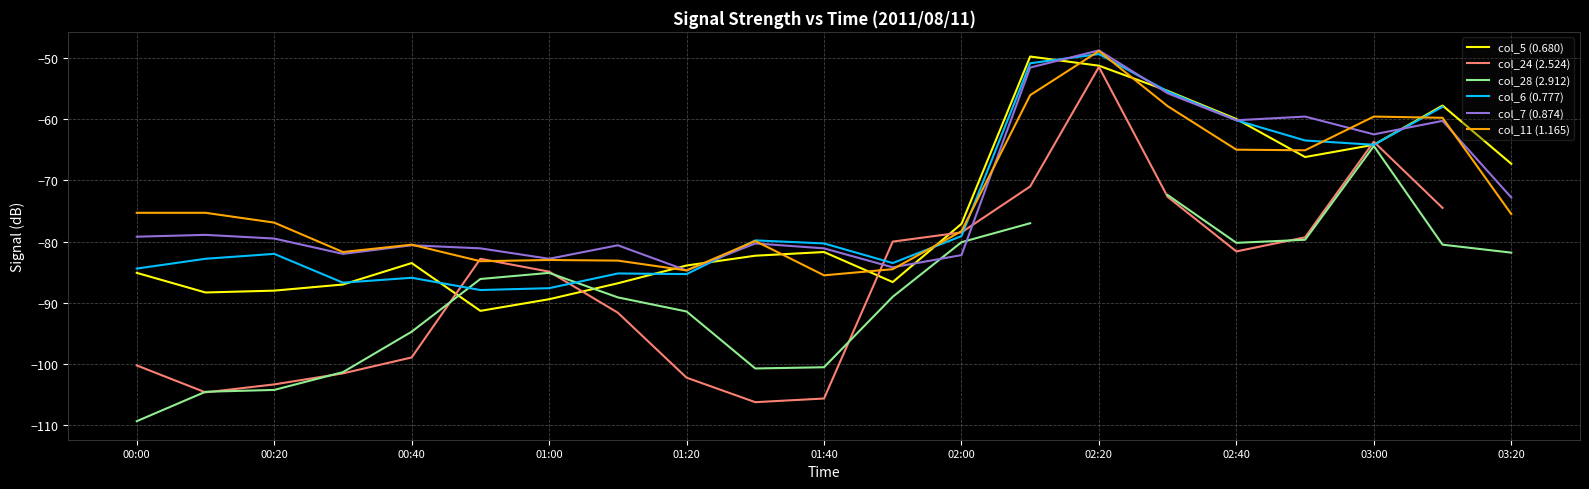

What is the highest value of the col_5 (0.680) series?

-49.8